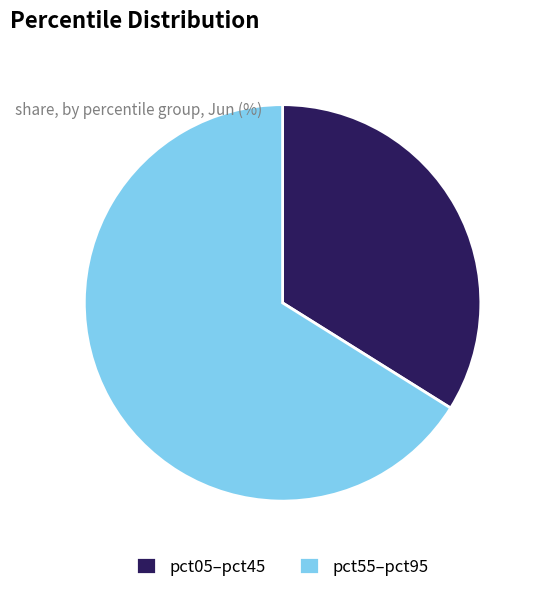

Combined, do pct05–pct45 and pct55–pct95 account for over 50%?

Yes